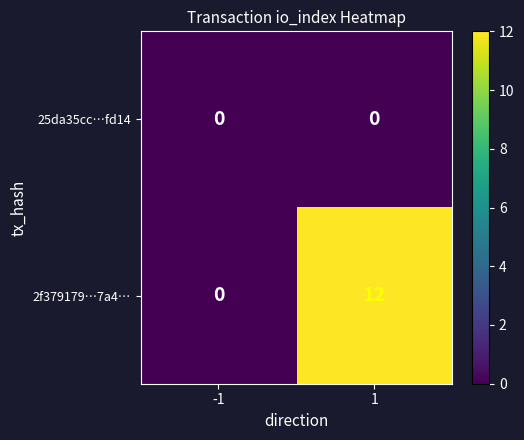

Rank the series at 1 from lowest to highest value.

25da35cc…fd14, 2f379179…7a4…